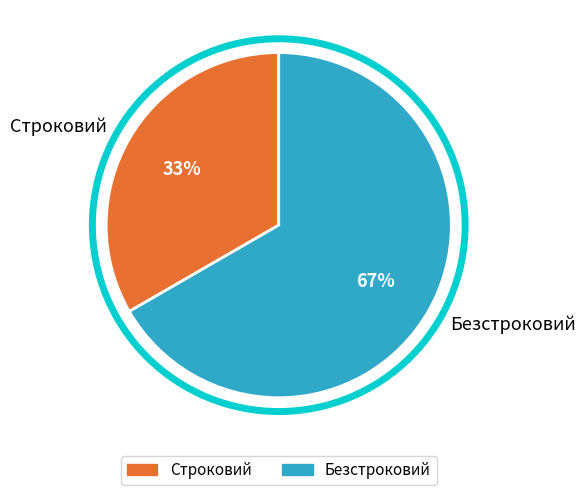

Which category has the biggest portion of the pie?

Безстроковий